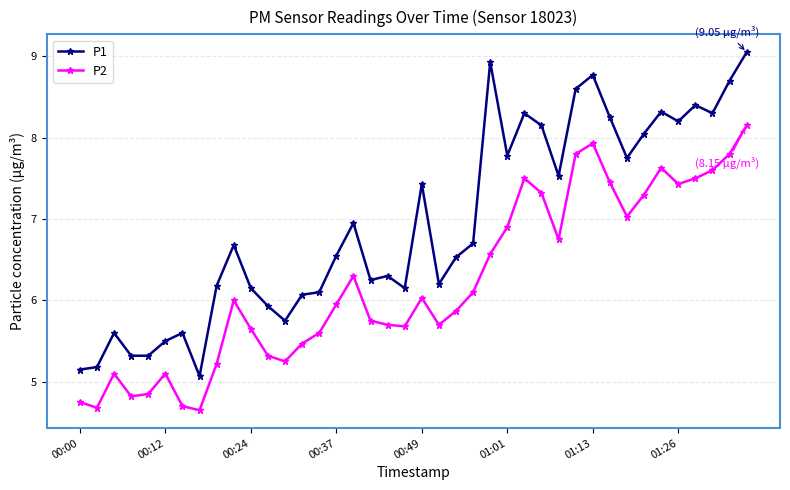

What is the difference between the second highest and second lowest values in the P1 series?

3.8